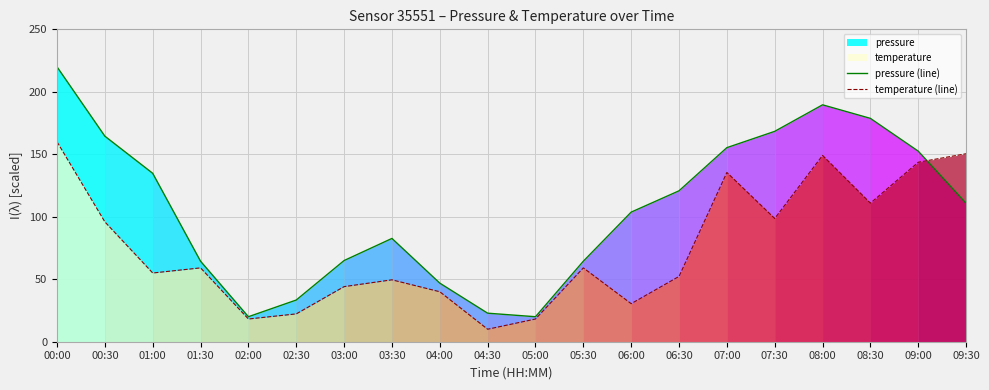

Rank the series by their maximum value, from lowest to highest.

temperature (line), pressure (line)